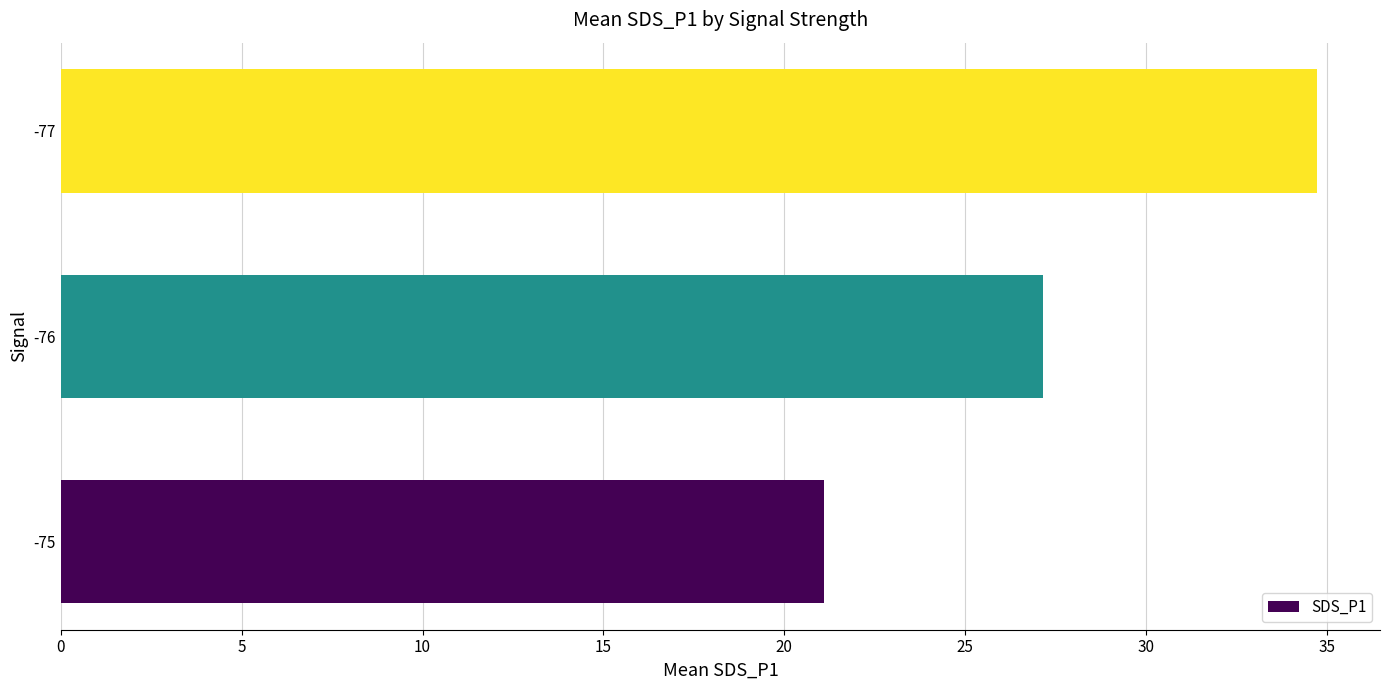

Rank the categories by value from highest to lowest.

-77, -76, -75